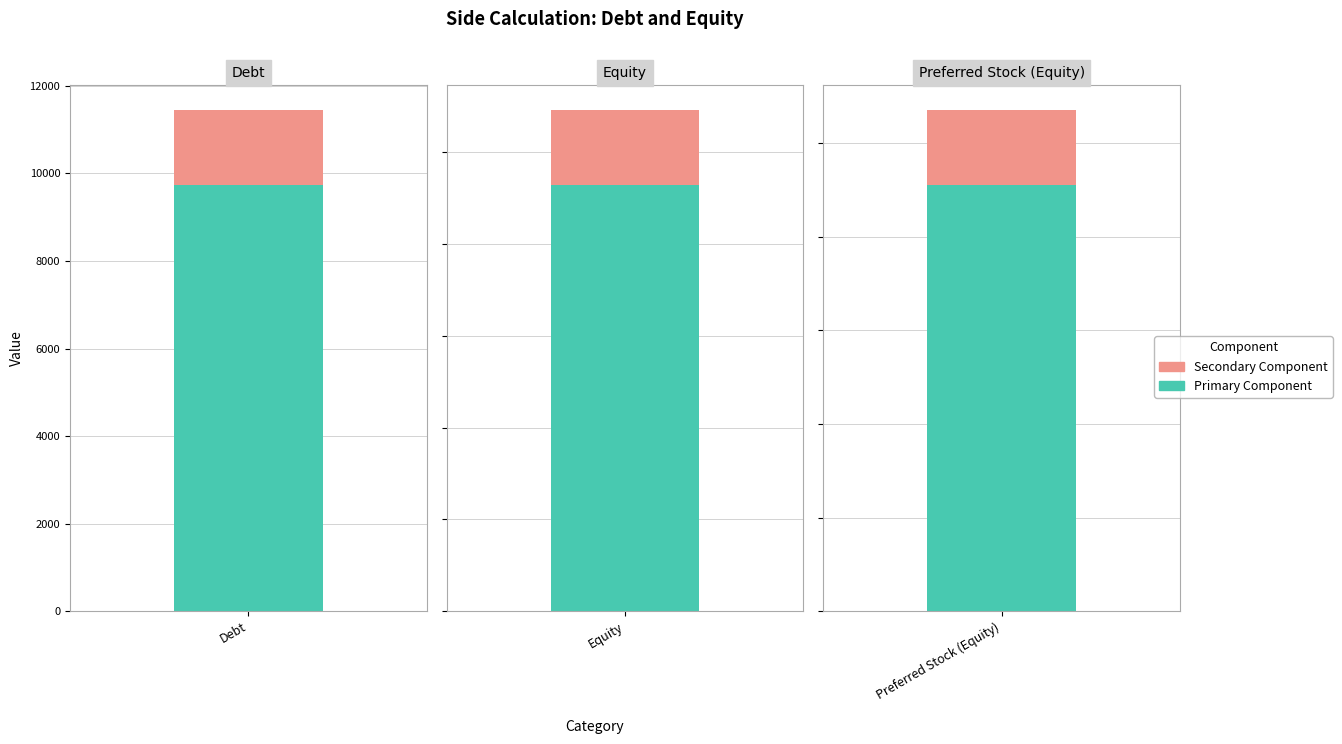

List the labels in order of value, smallest first.

Preferred Stock (Equity), Equity, Debt